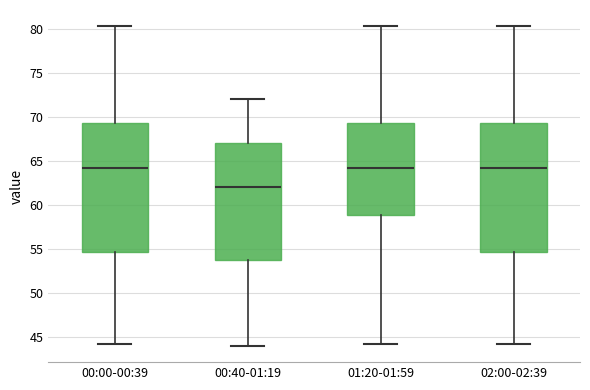

Reading left to right, transcribe this box plot: for each box, give where its median line is, the range the box spans, and where its two whiskers end, as read against the y-axis. The values are not printed on the chart, so give them approximately, as read against the axis.

00:00-00:39: median 64.5, box 54.5 to 69.5, whiskers 44.0 to 80.5
00:40-01:19: median 62.0, box 54.0 to 67.0, whiskers 44.0 to 72.0
01:20-01:59: median 64.5, box 59.0 to 69.5, whiskers 44.0 to 80.5
02:00-02:39: median 64.5, box 54.5 to 69.5, whiskers 44.0 to 80.5